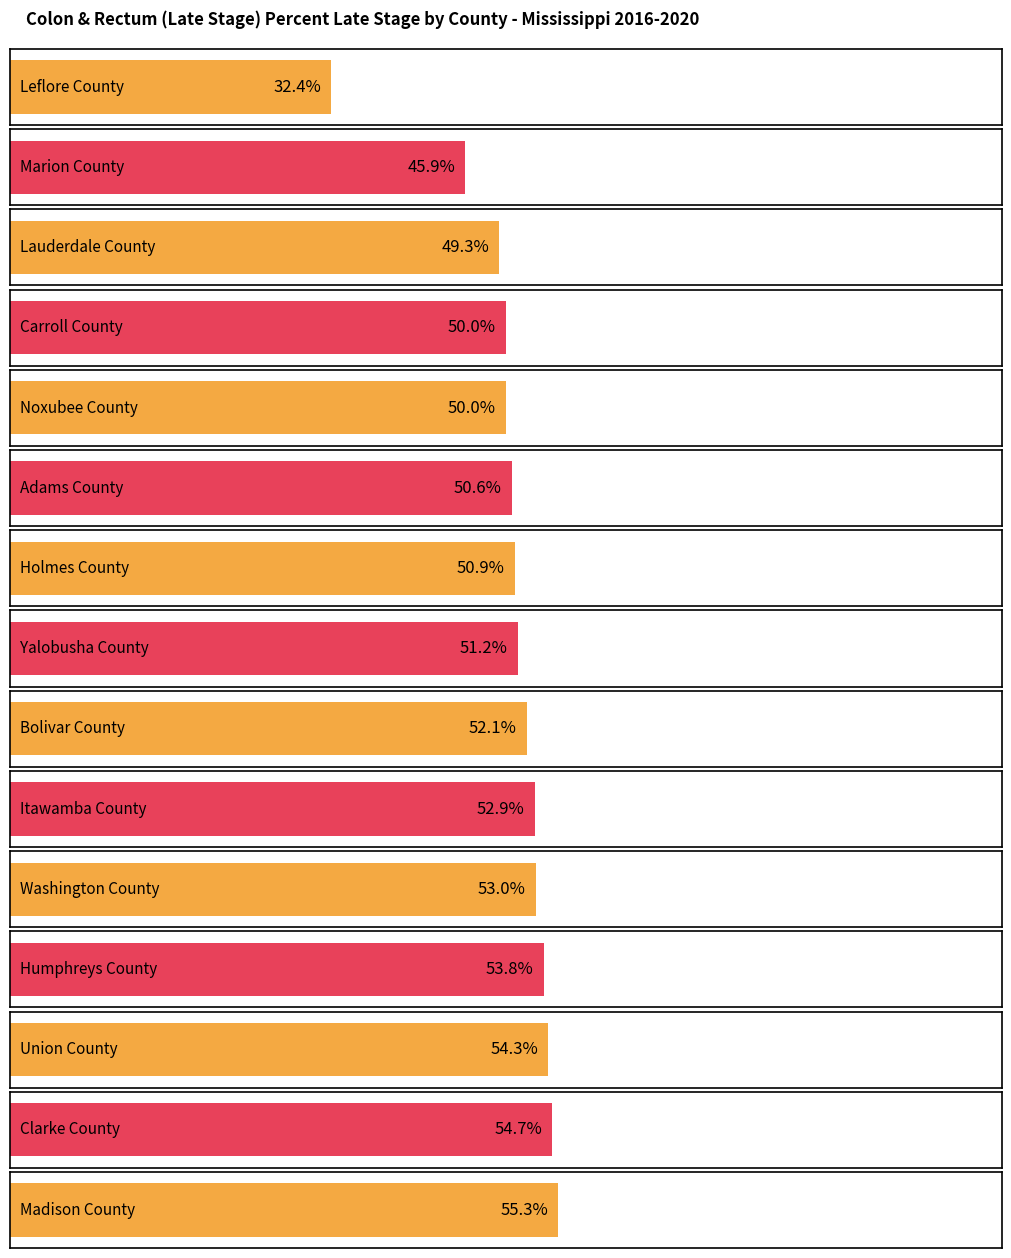

Which category has the lowest value across all series?

Leflore County